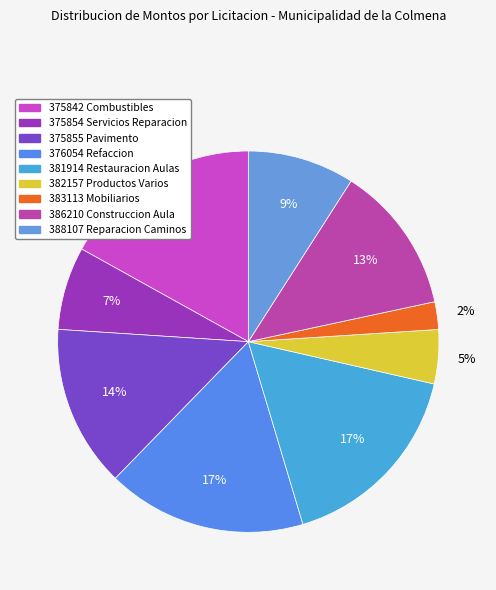

To the nearest percent, what is the difference between the 382157 Productos Varios and 386210 Construccion Aula slice percentages?

8%